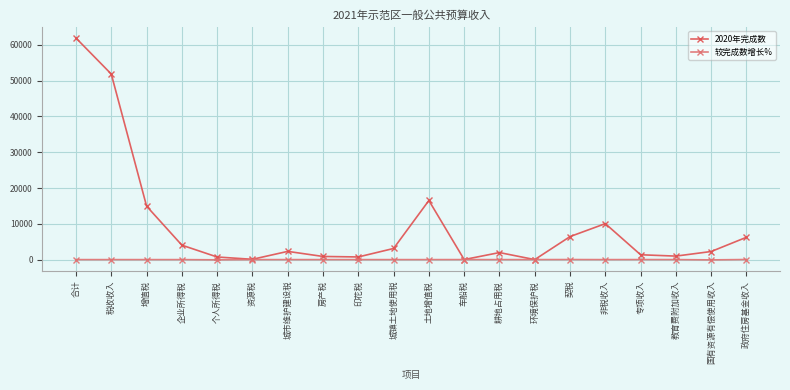

At which category does 2020年完成数 reach its first local peak?

城市维护建设税